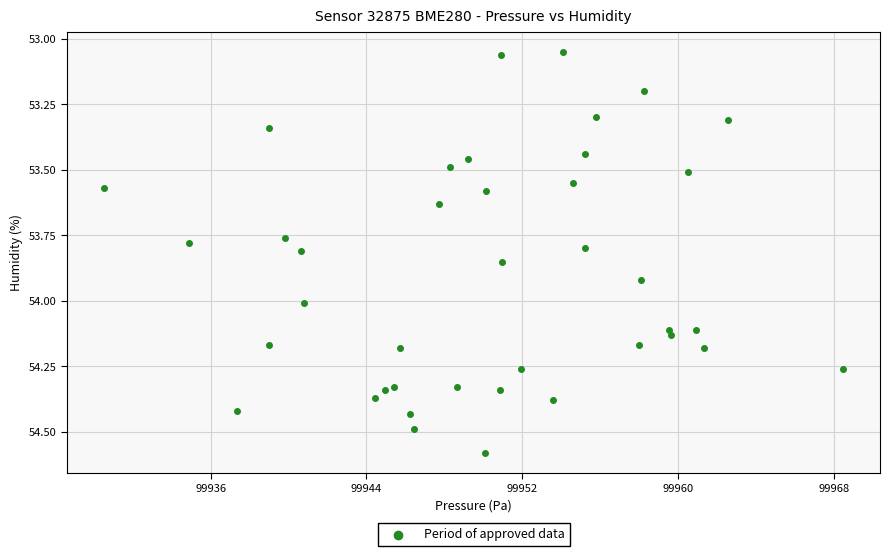

What is the range of Y values (max minus min)?

1.5